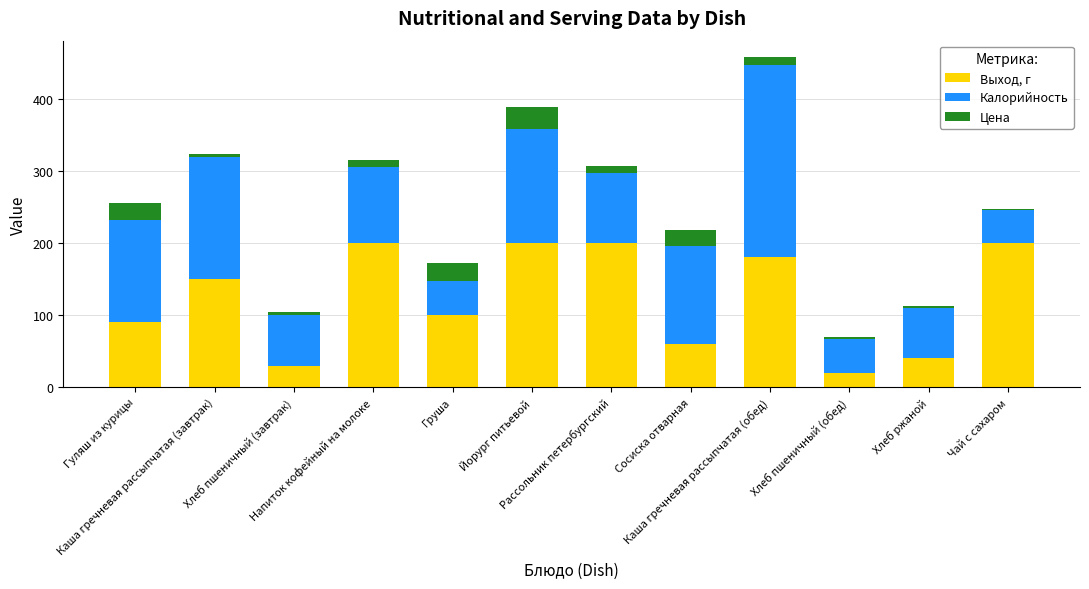

What is the highest value of the Выход, г series?

200.0